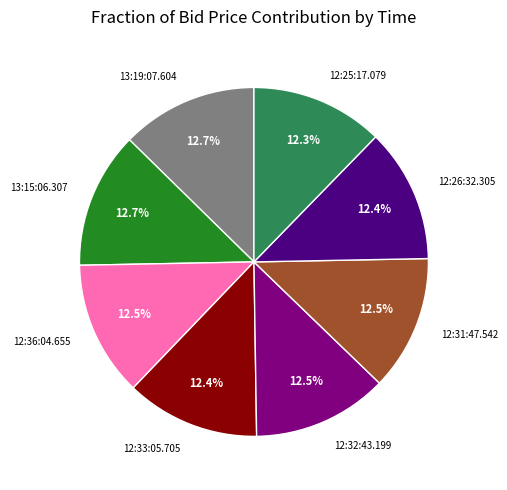

To the nearest percent, what is the average slice percentage?

12%